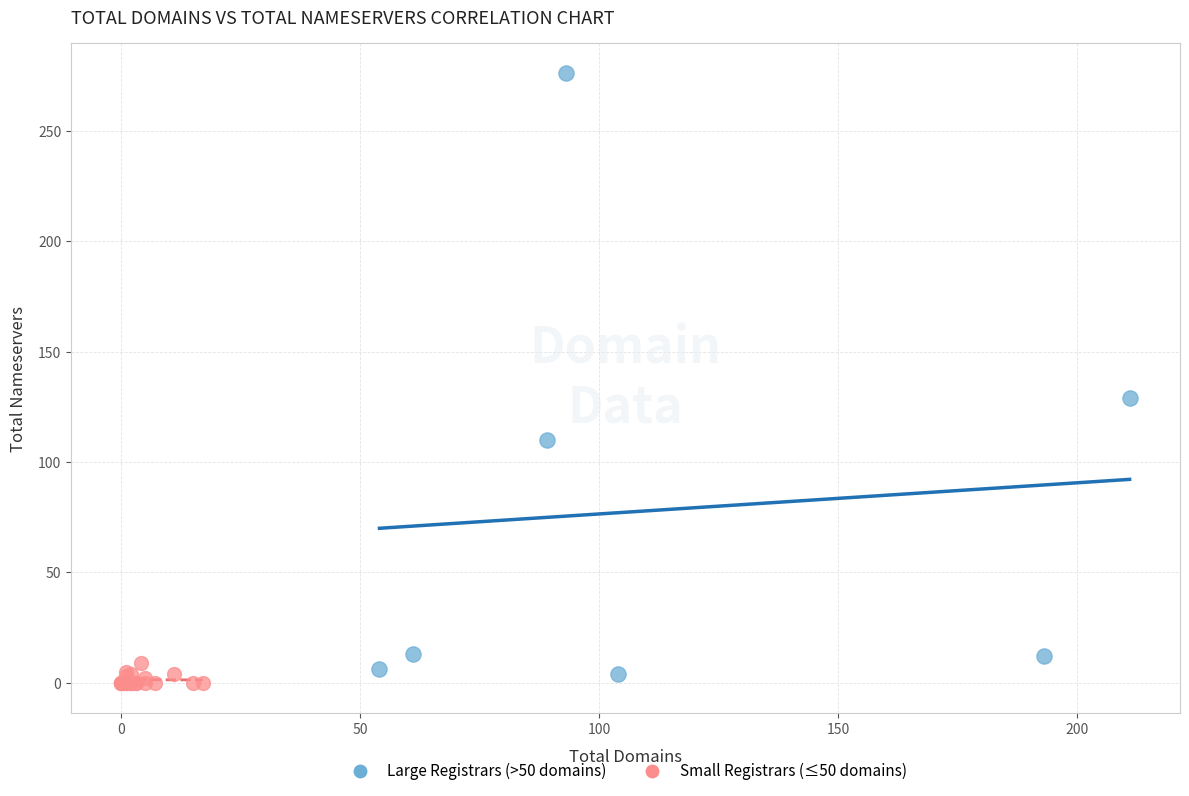

Which series contains the lowest Y value?

Small Registrars (≤50 domains)